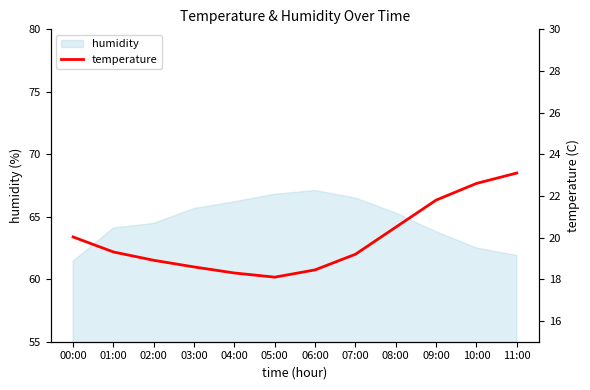

At which label is the value closest to 20?

00:00